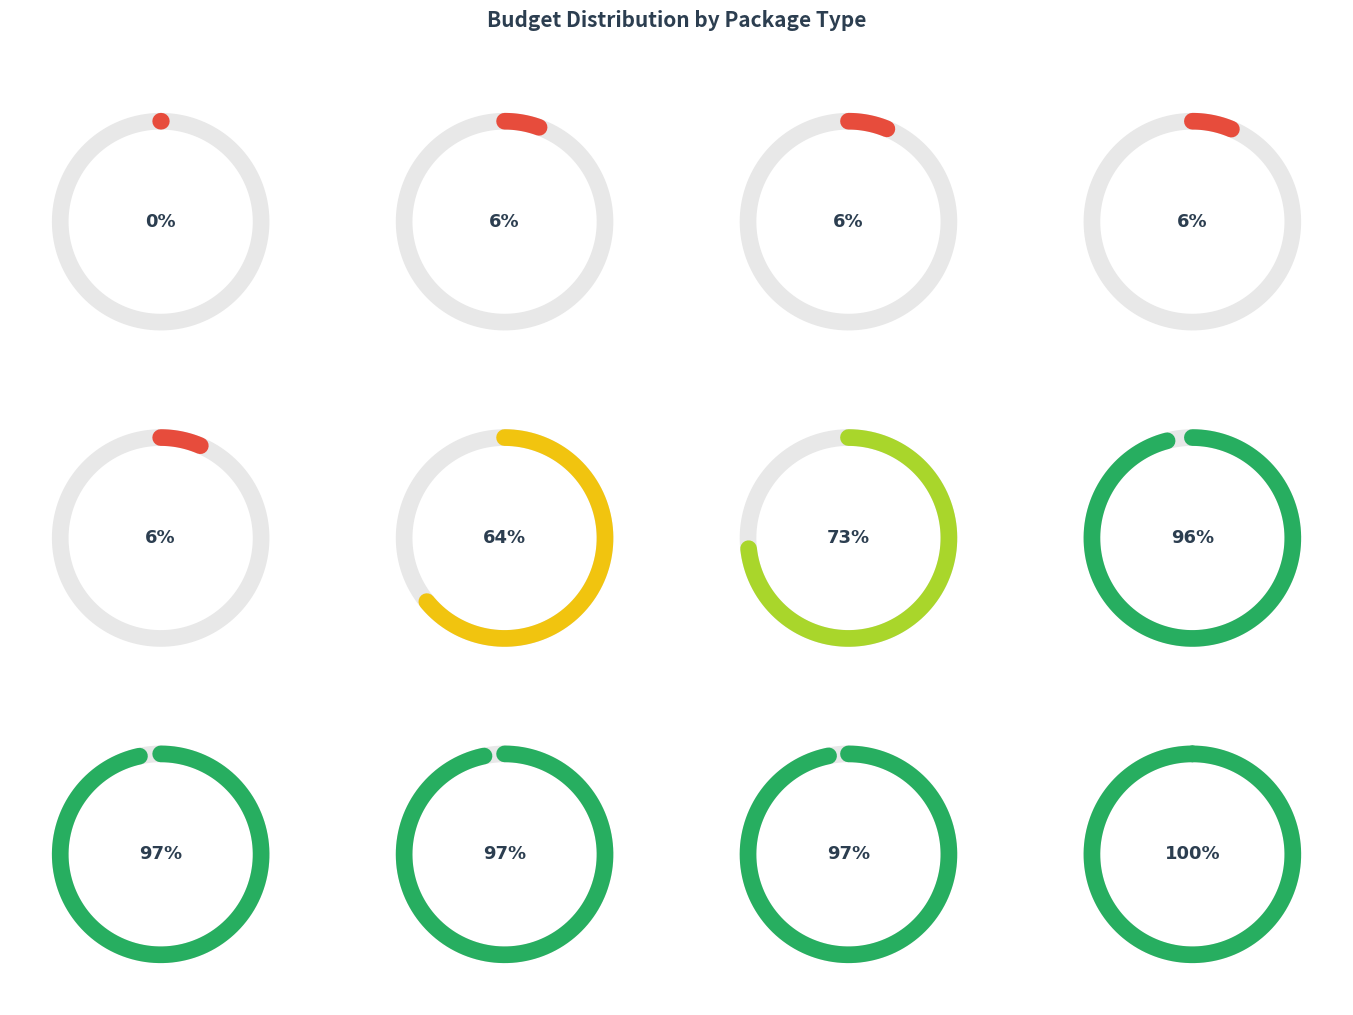

Does Belanja Jasa Tenaga Kesenian 2 account for over 50% of the chart?

No